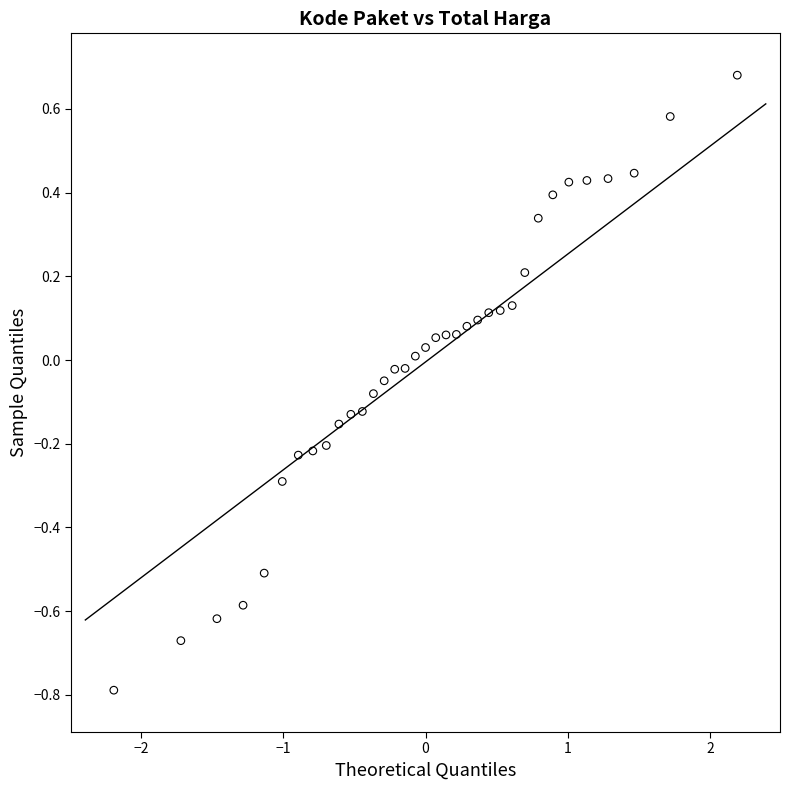

What is the range of Y values (max minus min)?

1.5